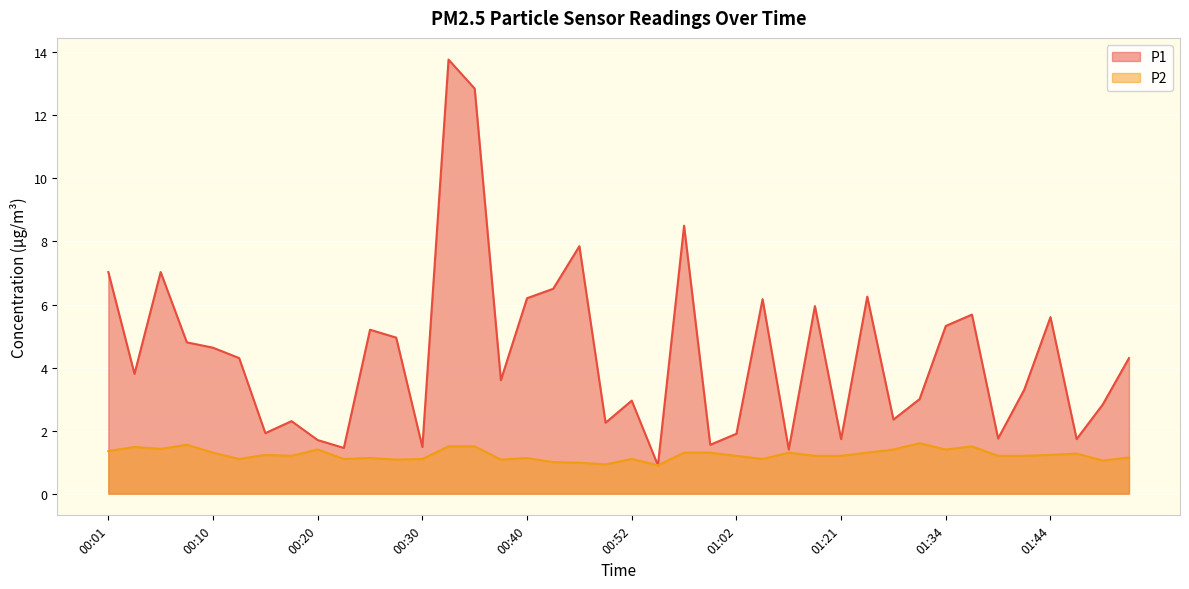

What is the sum of all P2 values?

49.5